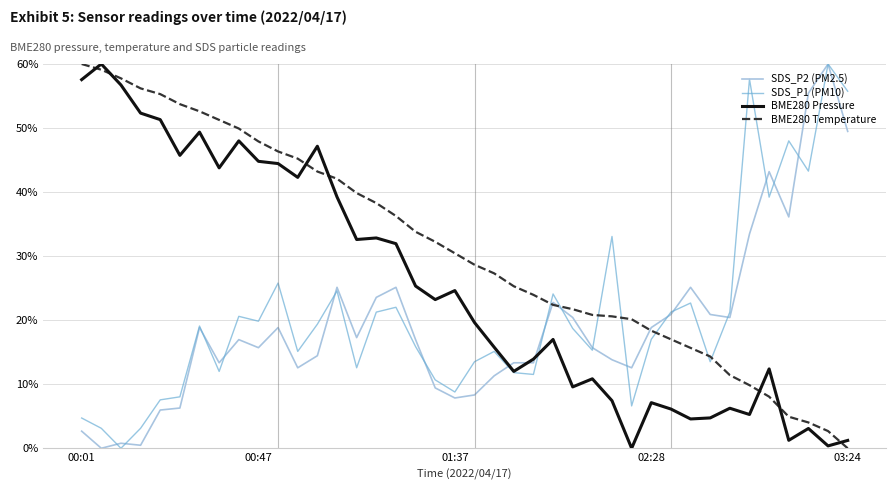

What is the maximum value for SDS_P1 (PM10)?

60.0